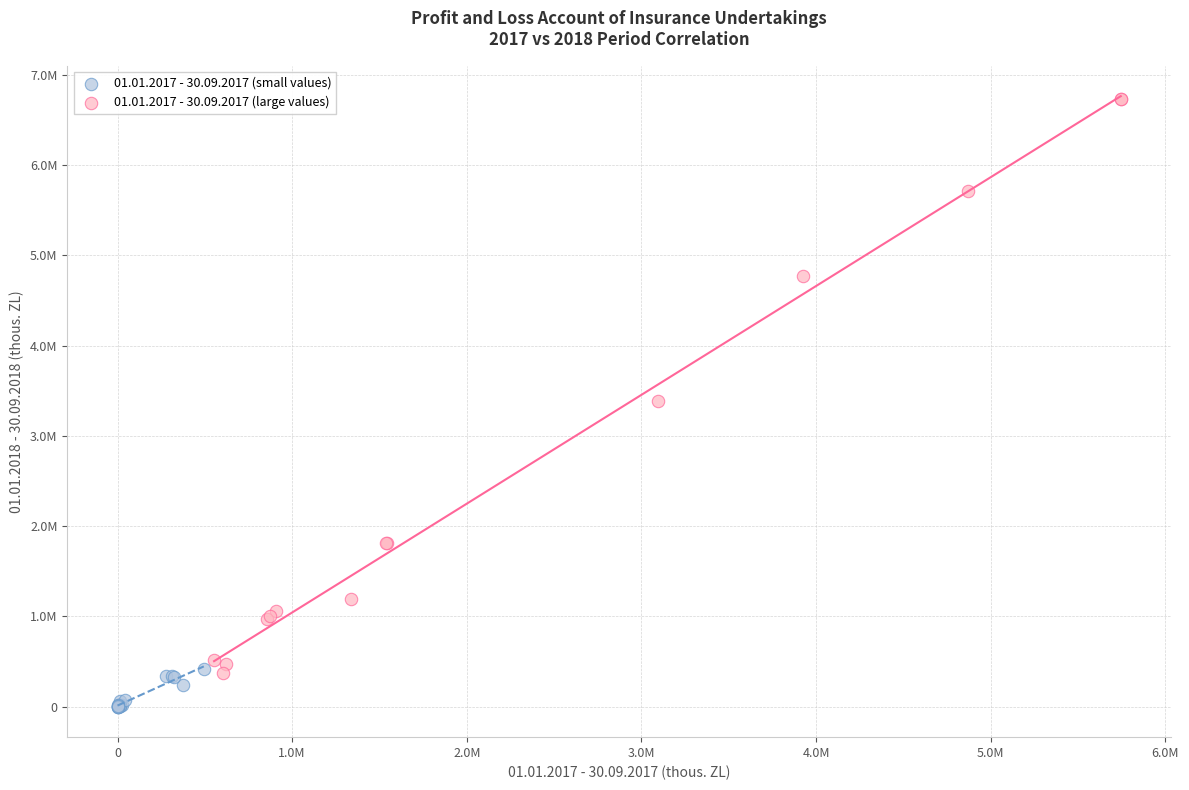

Which series contains the lowest Y value?

01.01.2017 - 30.09.2017 (small values)